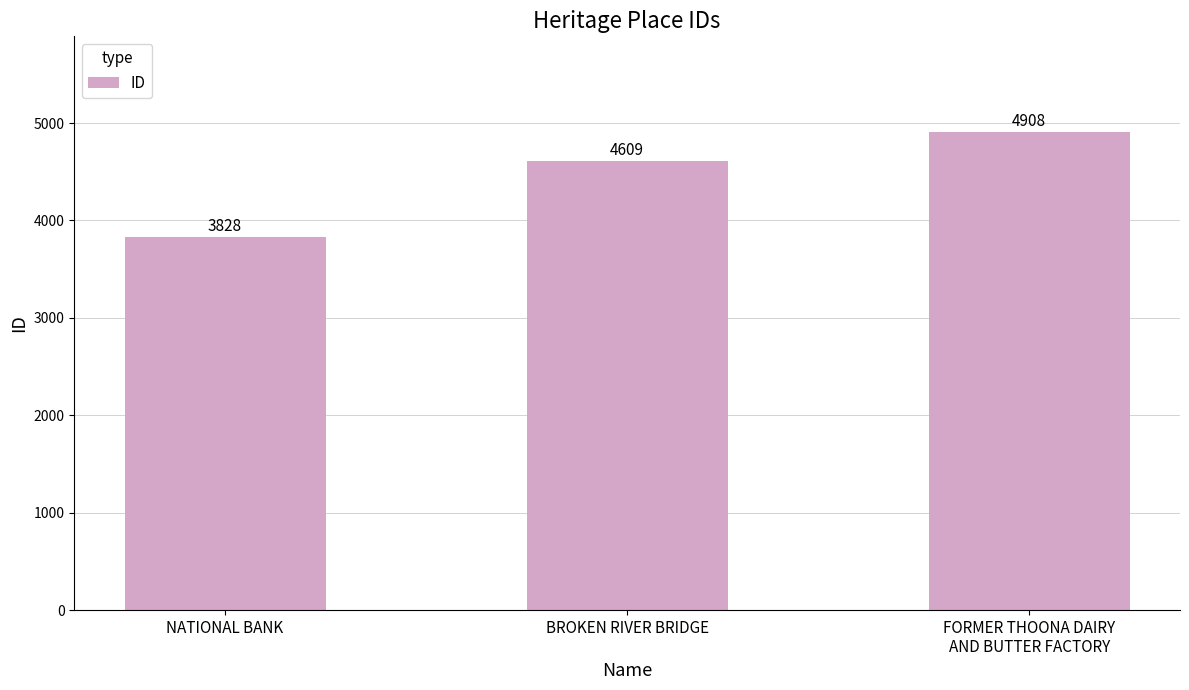

List the labels in order of value, smallest first.

NATIONAL BANK, BROKEN RIVER BRIDGE, FORMER THOONA DAIRY
AND BUTTER FACTORY